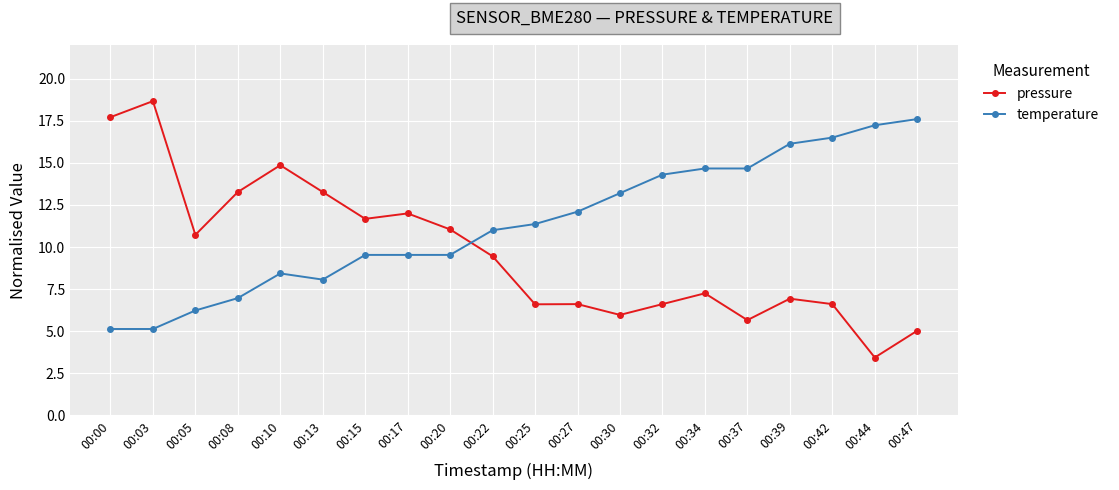

Does the chart display data point markers on the line(s)?

Yes